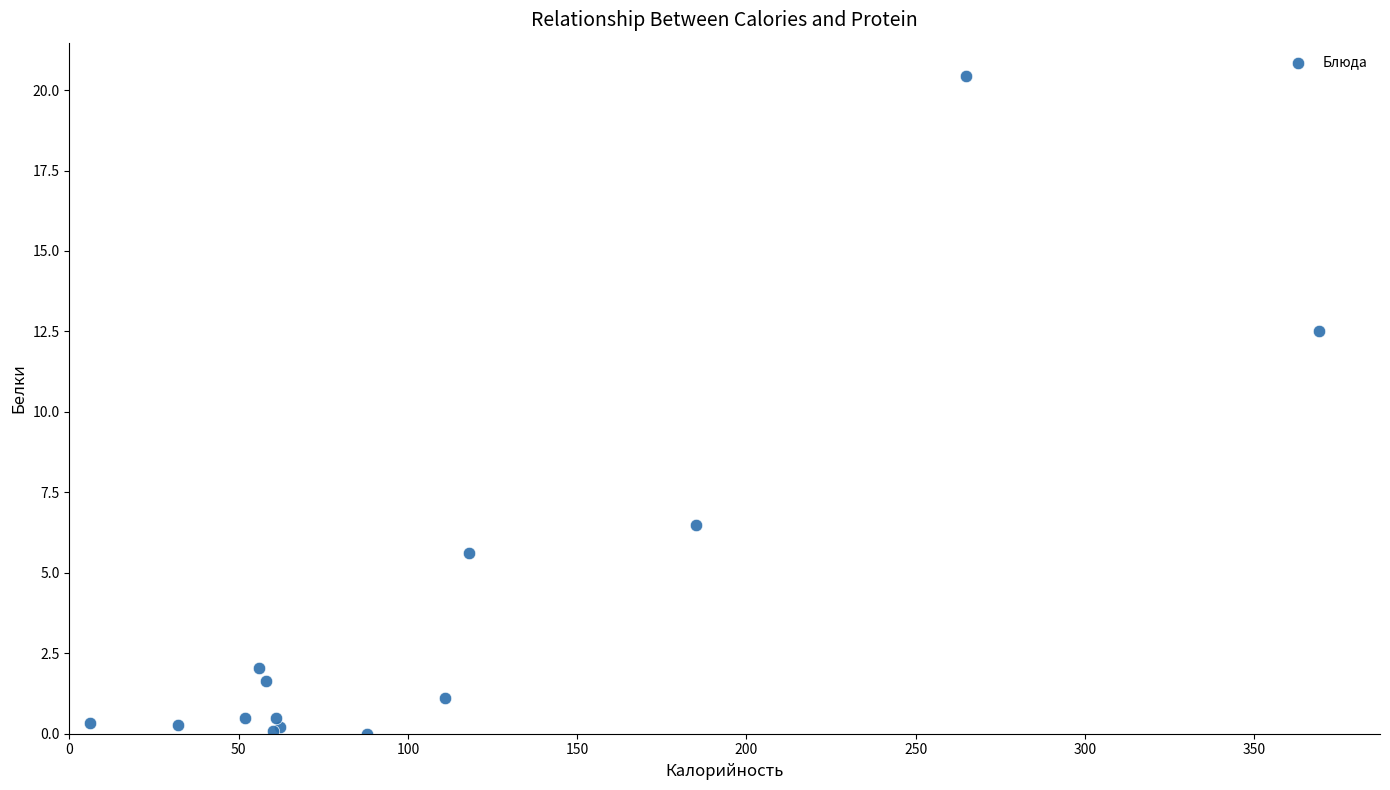

What Y value in the scatter plot is closest to 10?

12.5